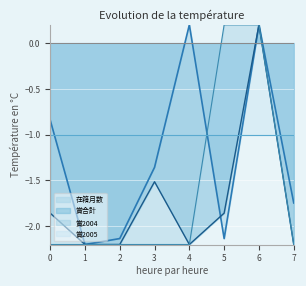

At which label does 賞2004 first exceed -2?

5